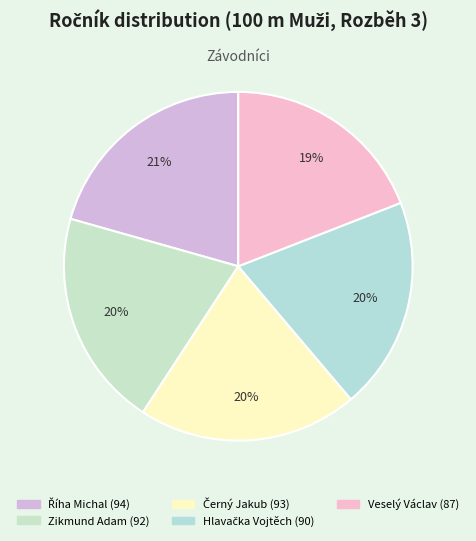

Count the number of slices in the pie.

5